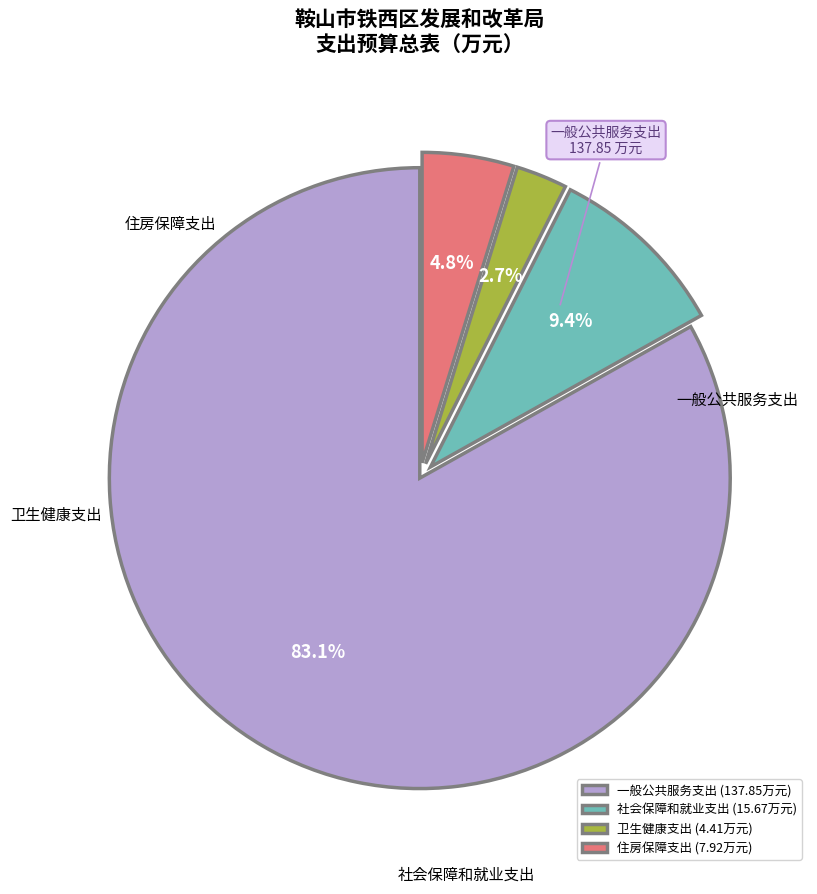

Rank the categories by value from lowest to highest.

卫生健康支出, 住房保障支出, 社会保障和就业支出, 一般公共服务支出